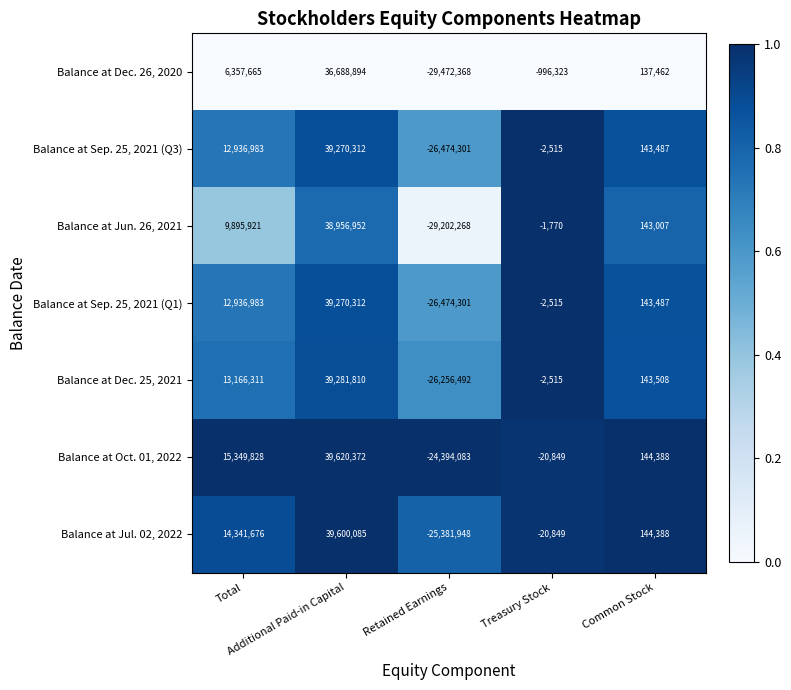

At how many categories does at least one series exceed 0?

3